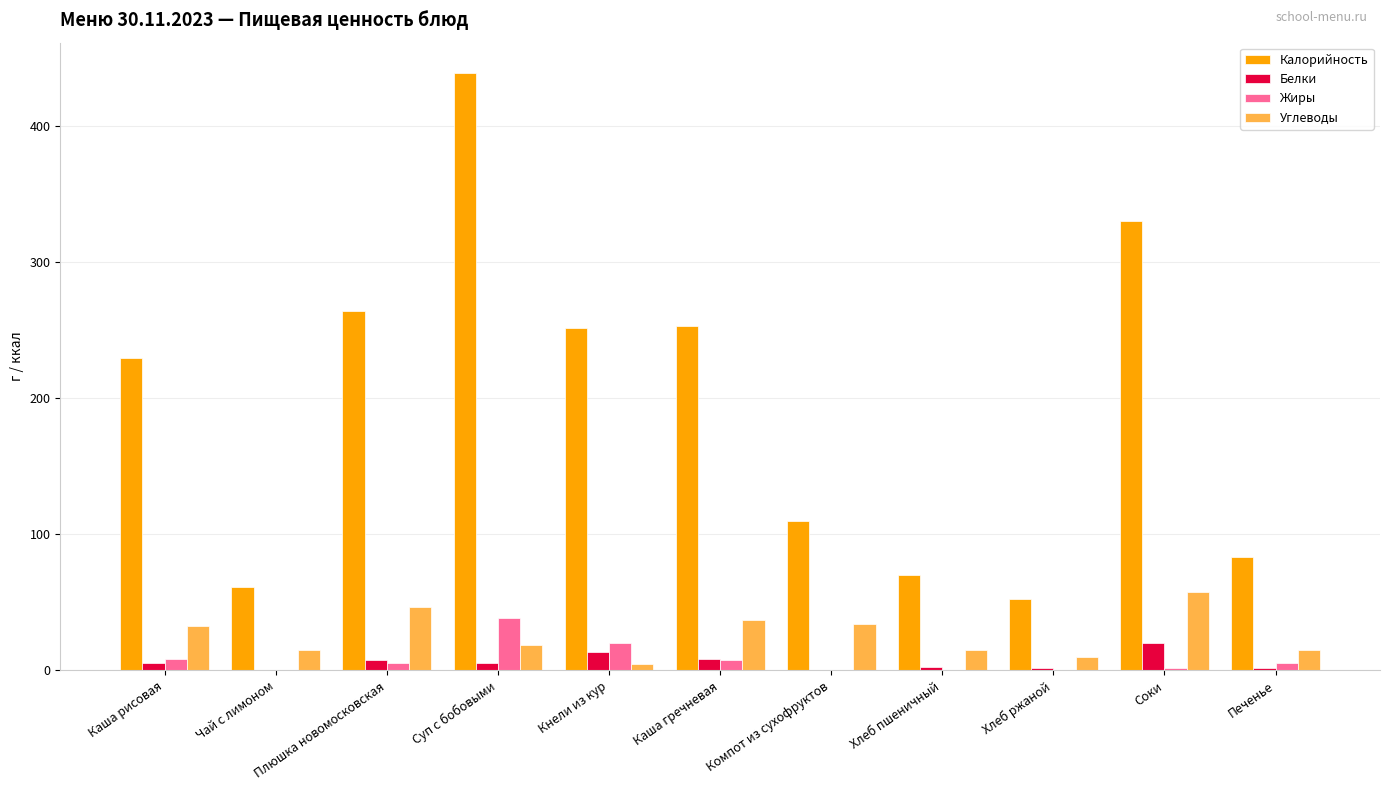

Are the bars grouped side by side (vs. stacked)?

Yes